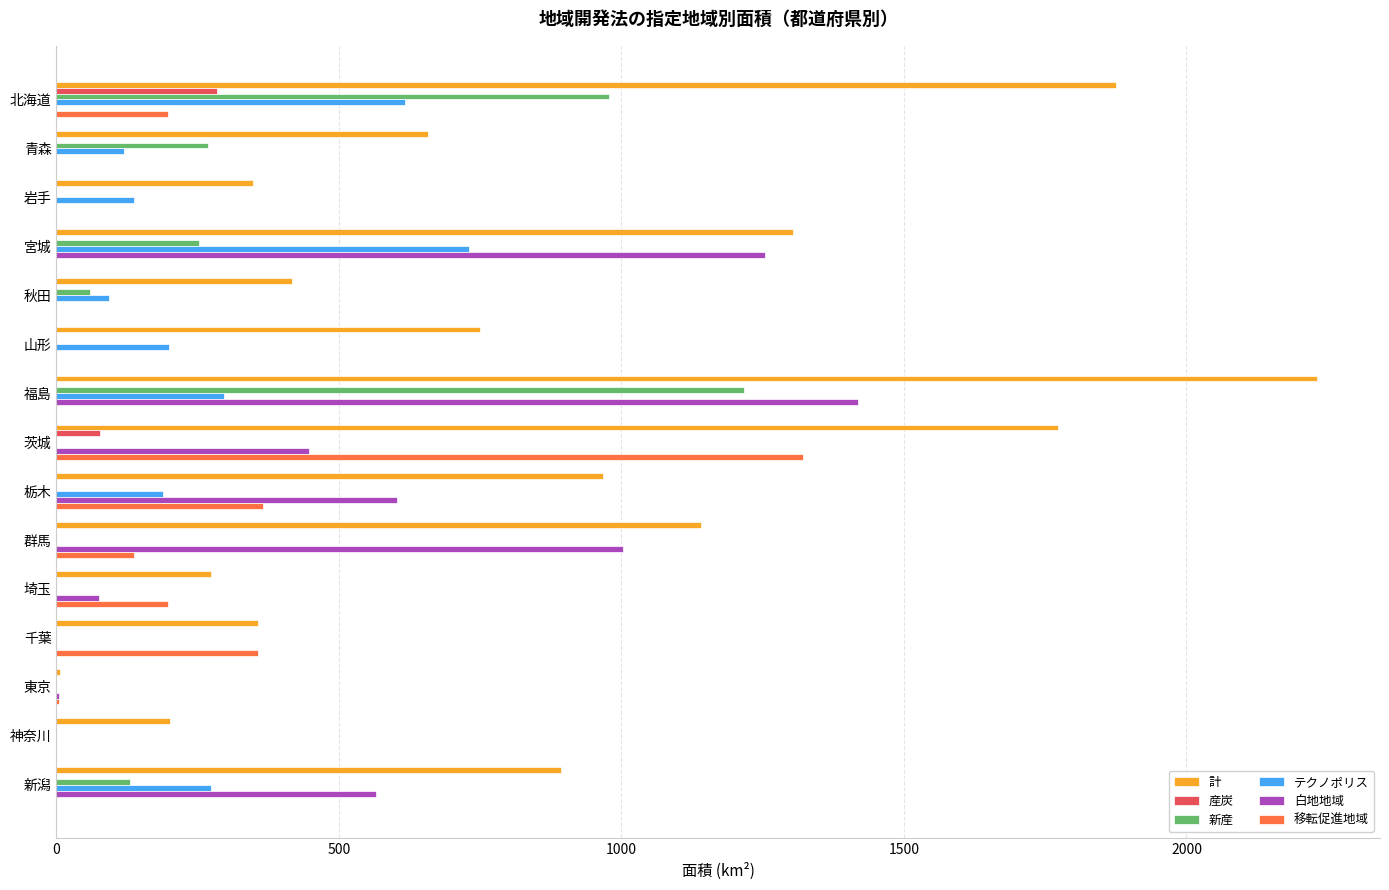

What is the sum of the 新産 values at 宮城 and 山形?

252